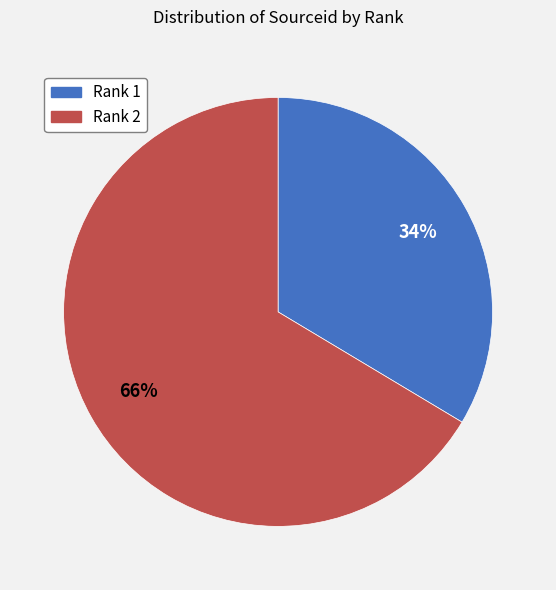

What is the majority slice?

Rank 2